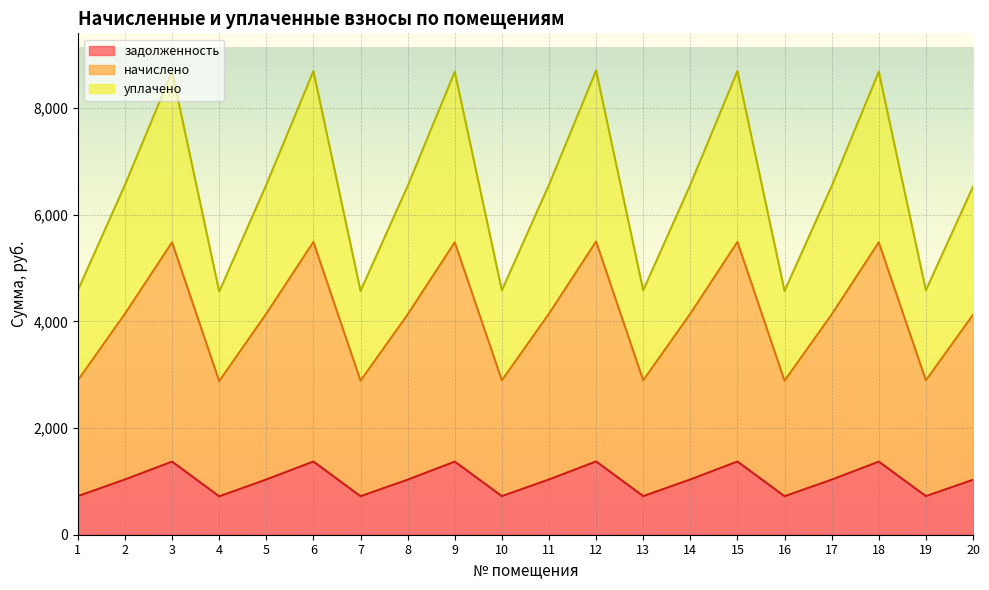

What is the minimum value shown in the chart?

719.8